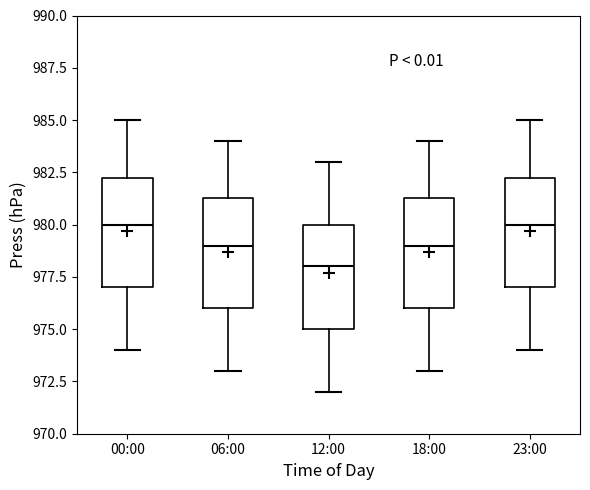

Where is the lower edge of the box for 12:00 on the y-axis? The values are not printed on the chart, so give them approximately, as read against the axis.

975.0